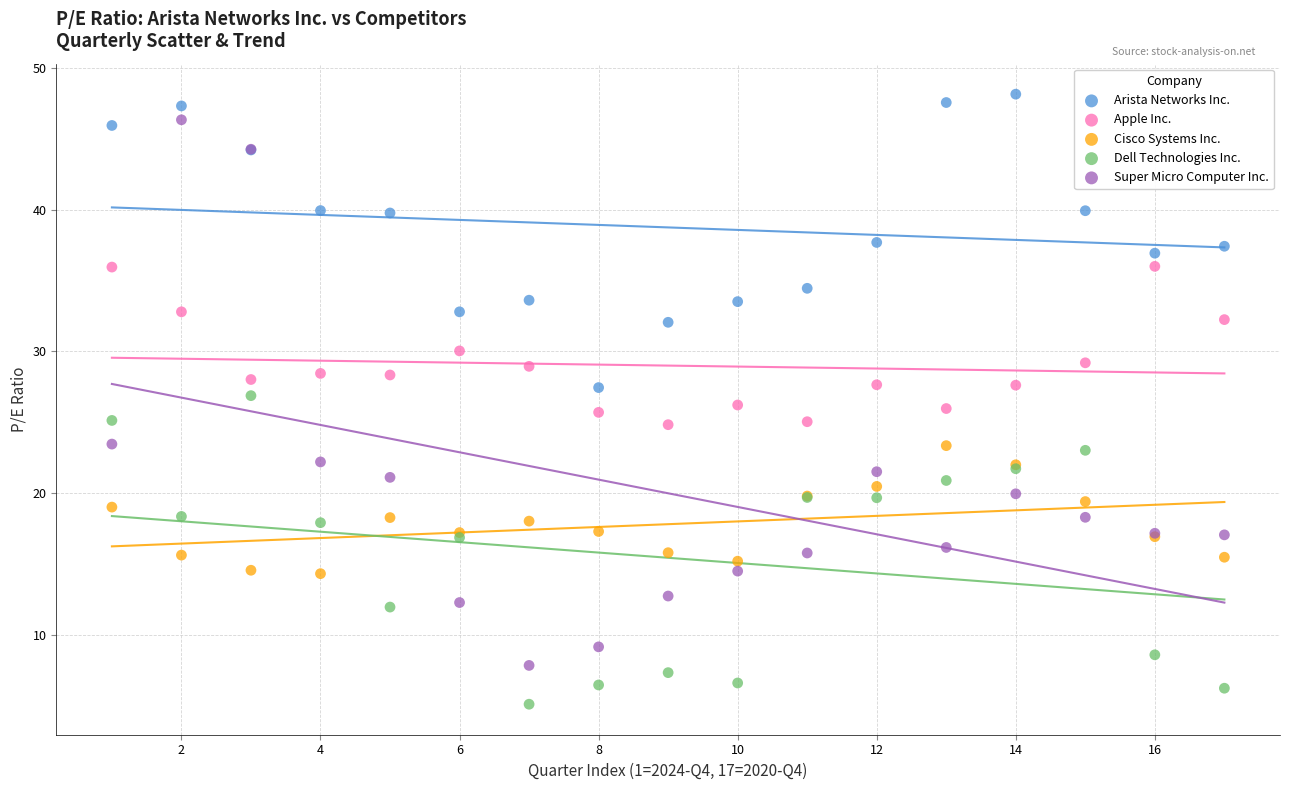

Which series has the widest spread of Y values?

Super Micro Computer Inc.